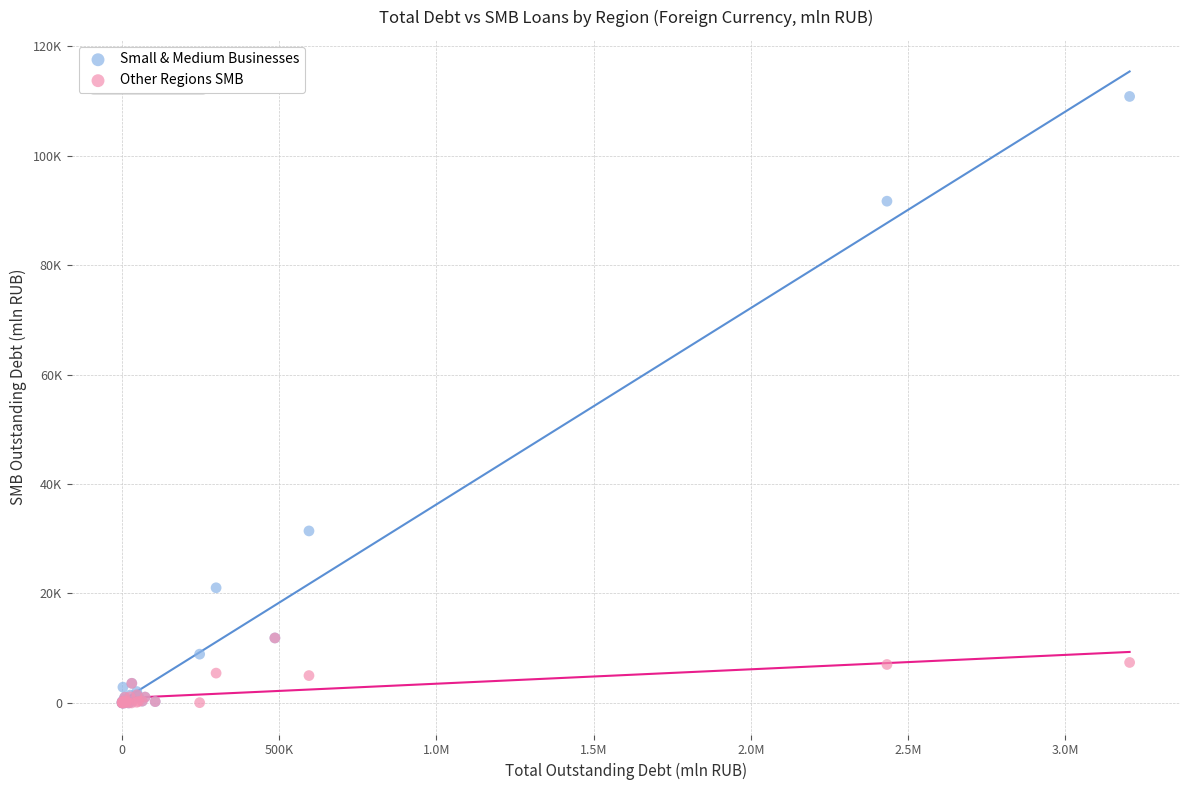

Which series contains the highest Y value?

Small & Medium Businesses